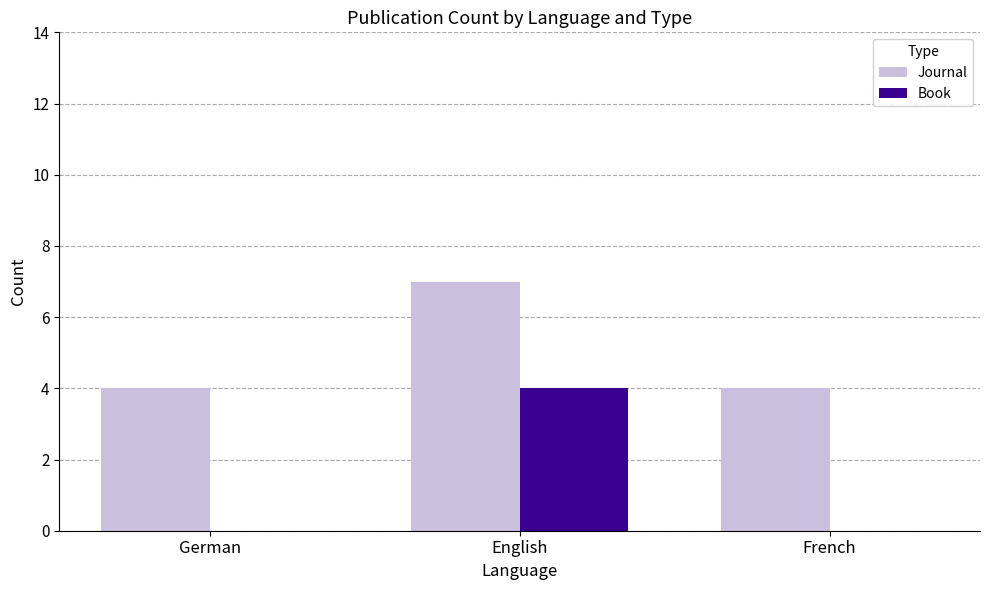

At which label does Book reach its peak?

English